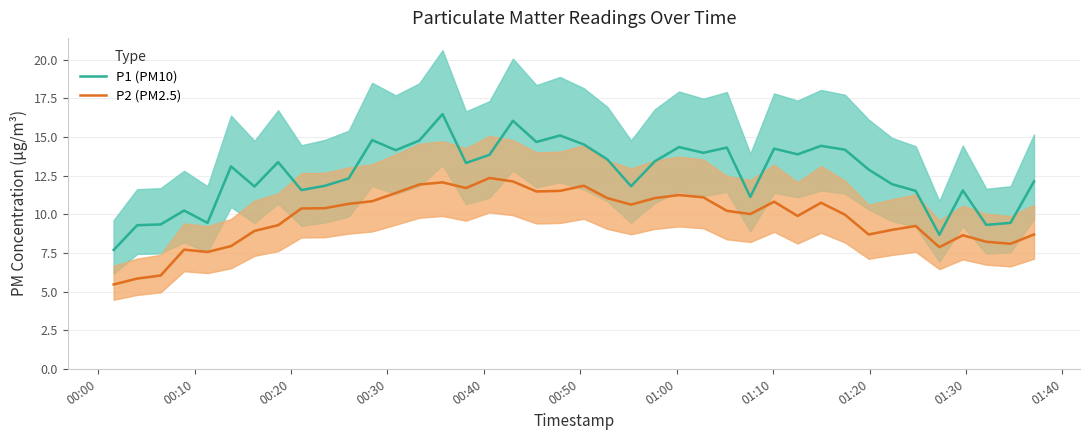

Count the number of data series in this chart.

2